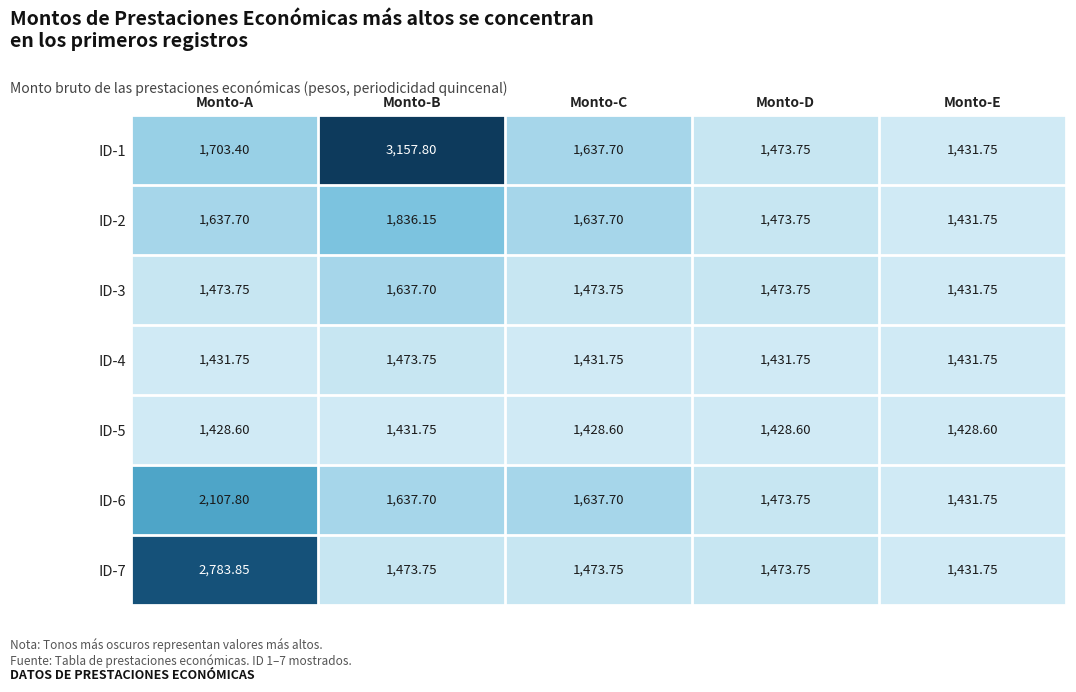

Is the value of ID-6 at Monto-A greater than the value of ID-2 at Monto-D?

Yes